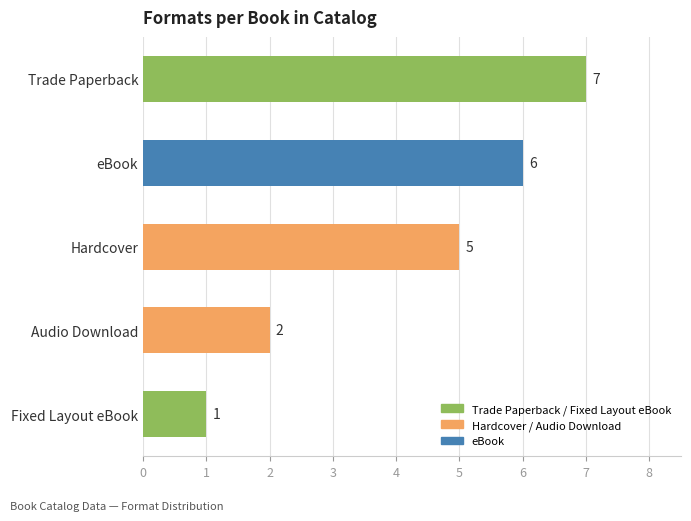

Reading bottom to top, extract all data points from this chart.

Fixed Layout eBook=1	Audio Download=2	Hardcover=5	eBook=6	Trade Paperback=7